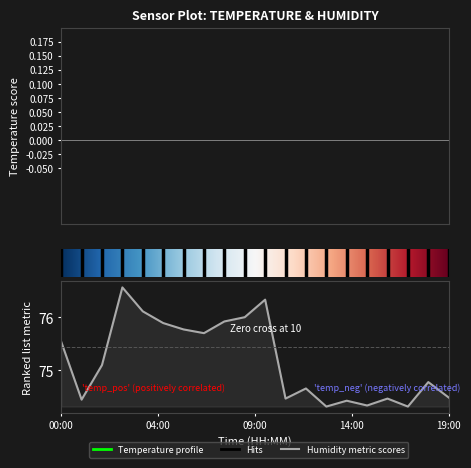

In humidity, how many points are lower than both neighbors (excluding endpoints)?

6